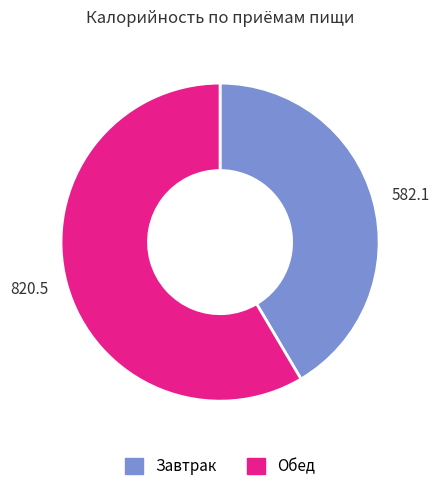

The 820.5 slice represents 45% of the pie. True or false?

False